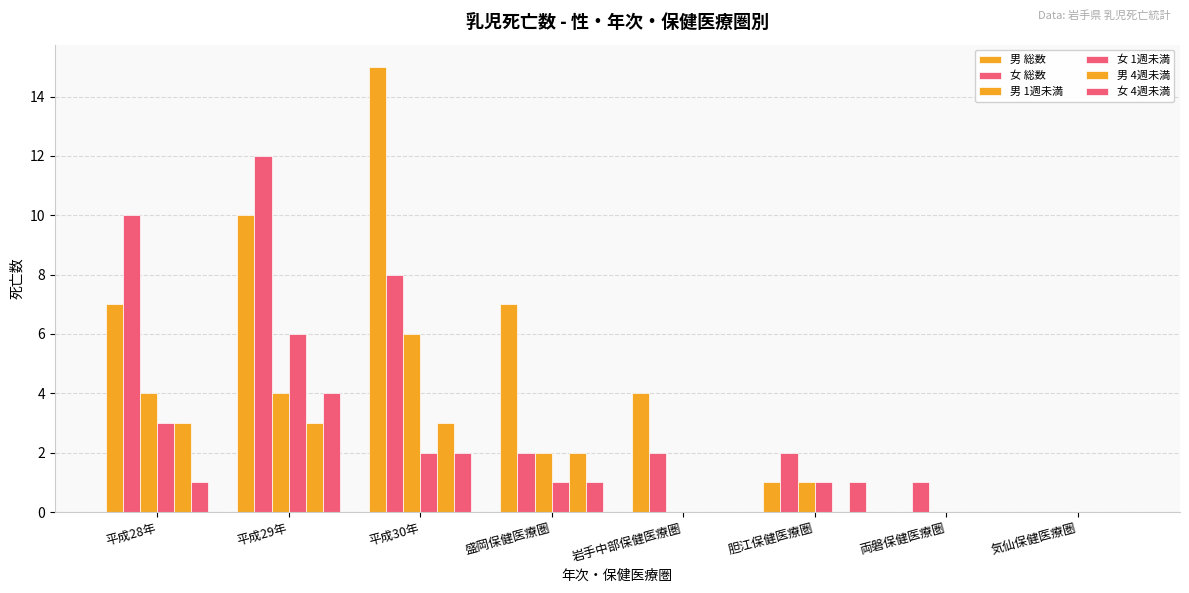

What is the average value of the 男 4週未満 series?

1